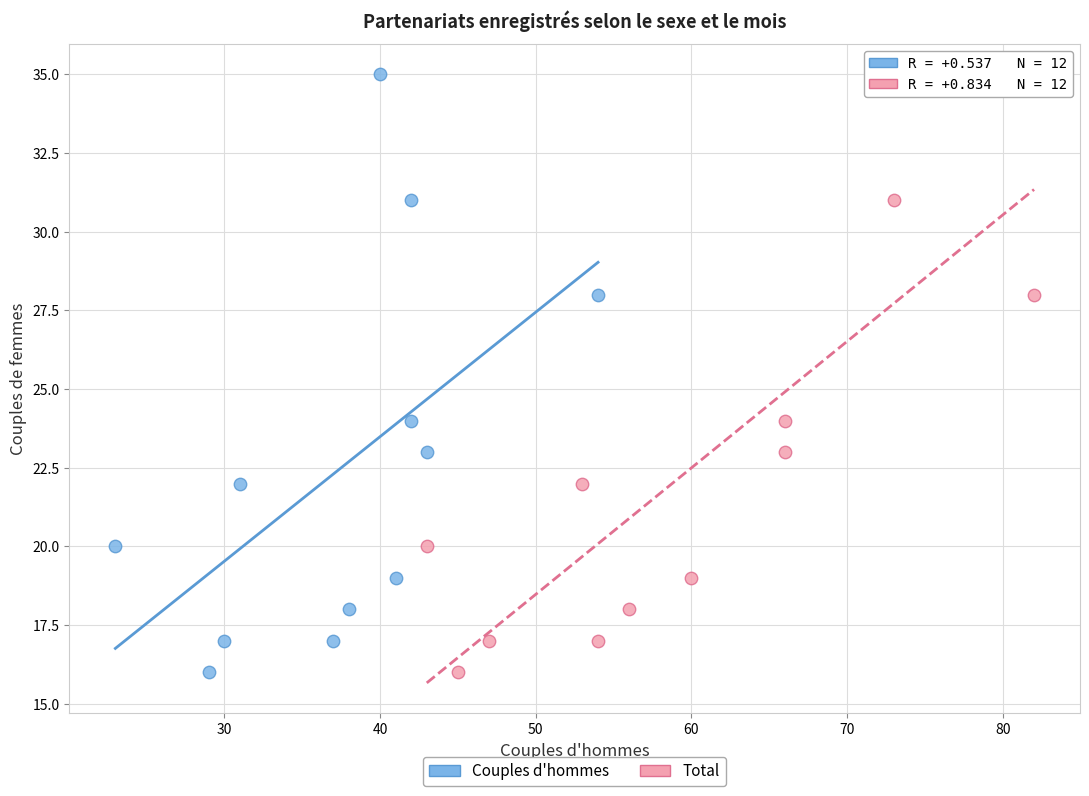

What are all the series names shown in the legend?

Couples d'hommes, Total